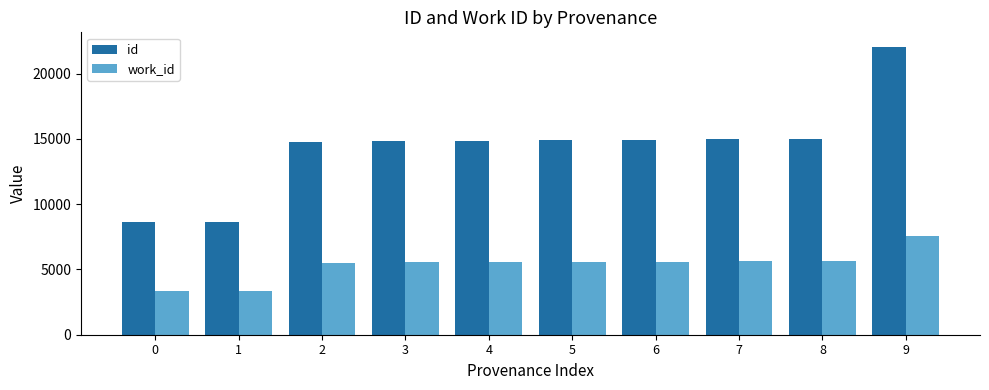

Rank the series by their maximum value, from highest to lowest.

id, work_id